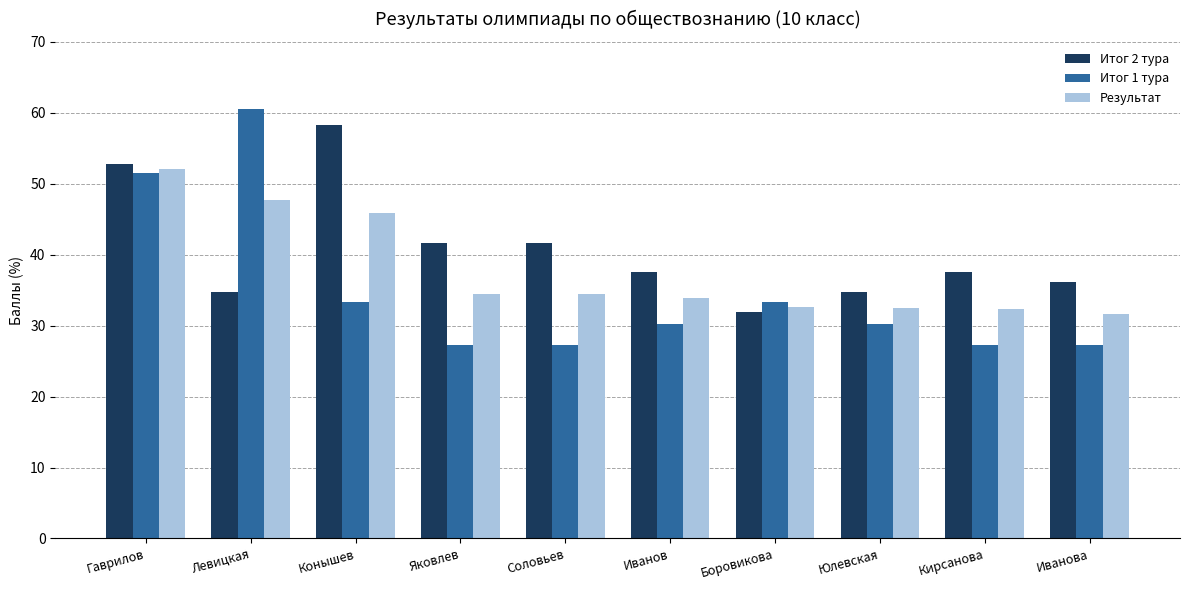

What position from the left is Соловьев?

5